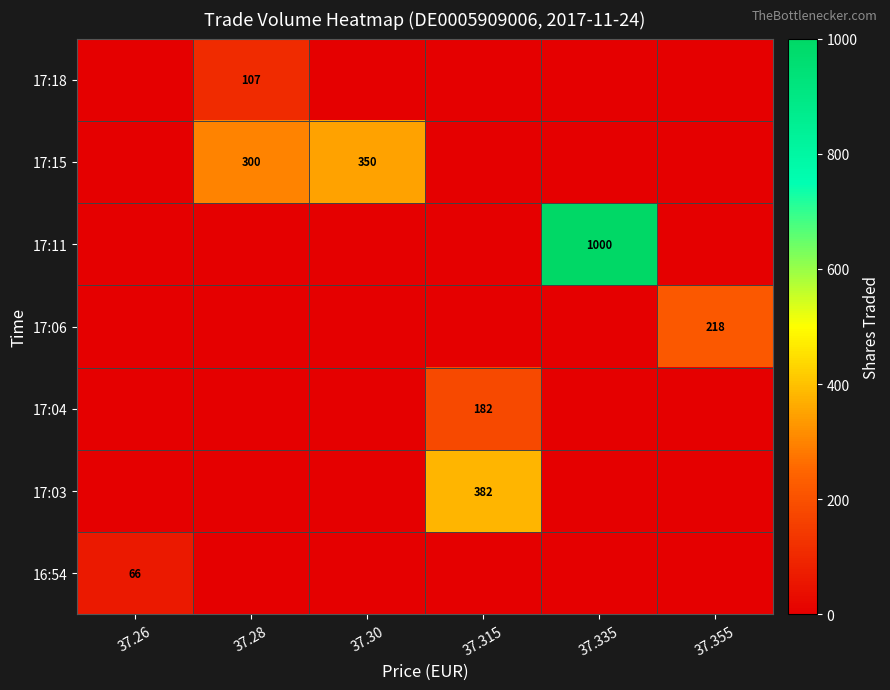

The 17:15 series shows 490 at 37.28. True or false?

False